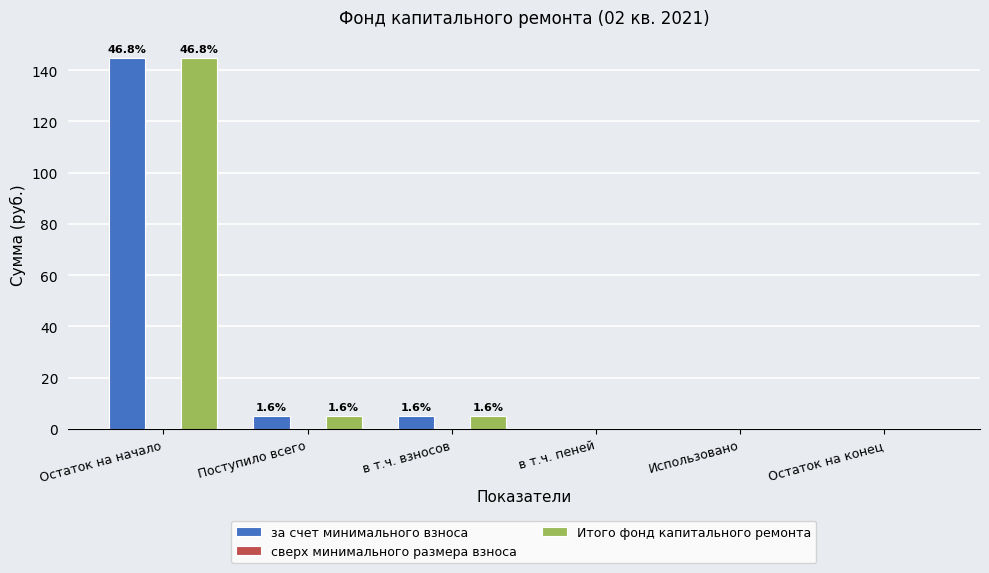

Are the bars horizontal?

No